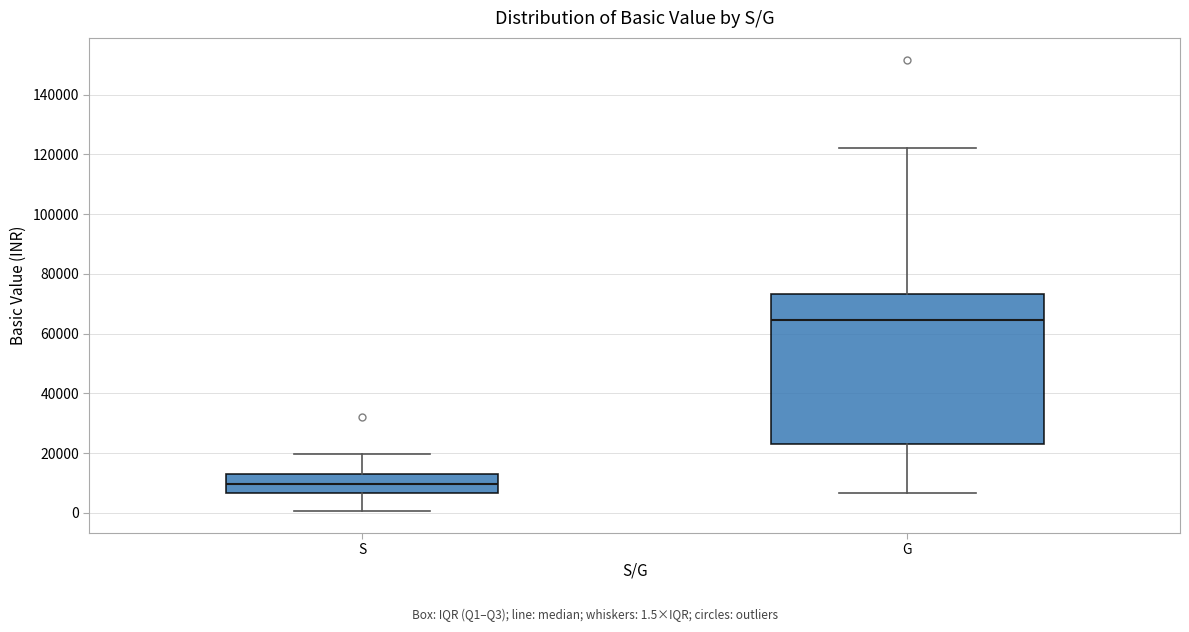

Where is the upper edge of the box for G on the y-axis? The values are not printed on the chart, so give them approximately, as read against the axis.

74000